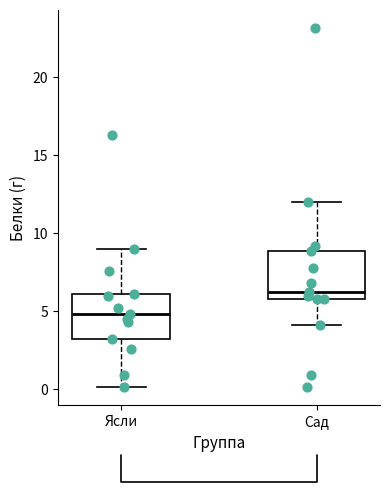

Where is the upper edge of the box for Ясли on the y-axis? The values are not printed on the chart, so give them approximately, as read against the axis.

6